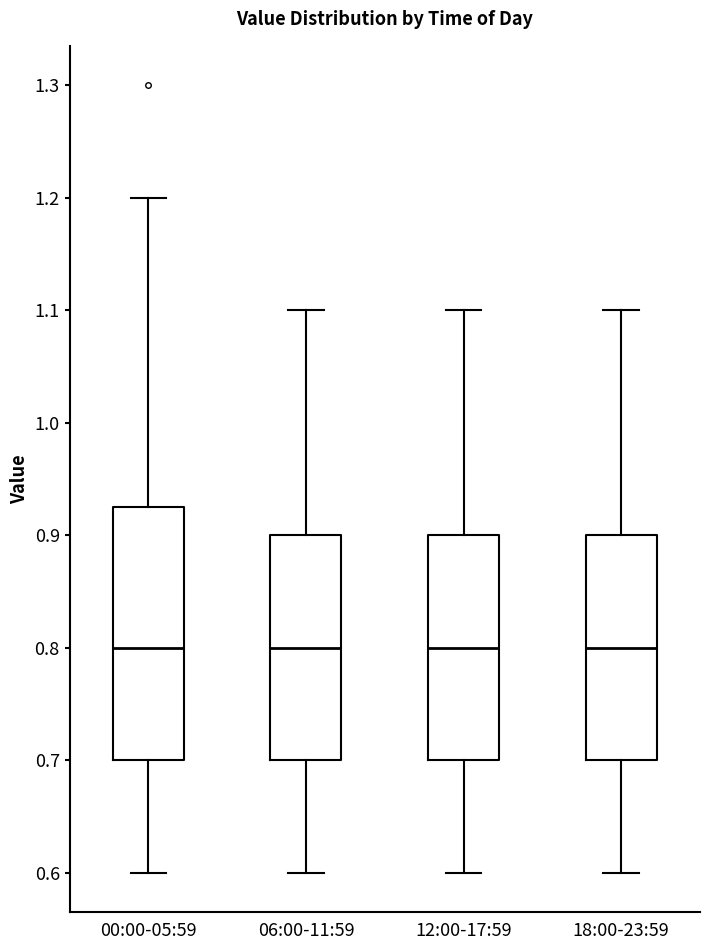

Reading left to right, transcribe this box plot: for each box, give where its median line is, the range the box spans, and where its two whiskers end, as read against the y-axis. The values are not printed on the chart, so give them approximately, as read against the axis.

00:00-05:59: median 0.80, box 0.70 to 0.93, whiskers 0.60 to 1.20
06:00-11:59: median 0.80, box 0.70 to 0.90, whiskers 0.60 to 1.10
12:00-17:59: median 0.80, box 0.70 to 0.90, whiskers 0.60 to 1.10
18:00-23:59: median 0.80, box 0.70 to 0.90, whiskers 0.60 to 1.10